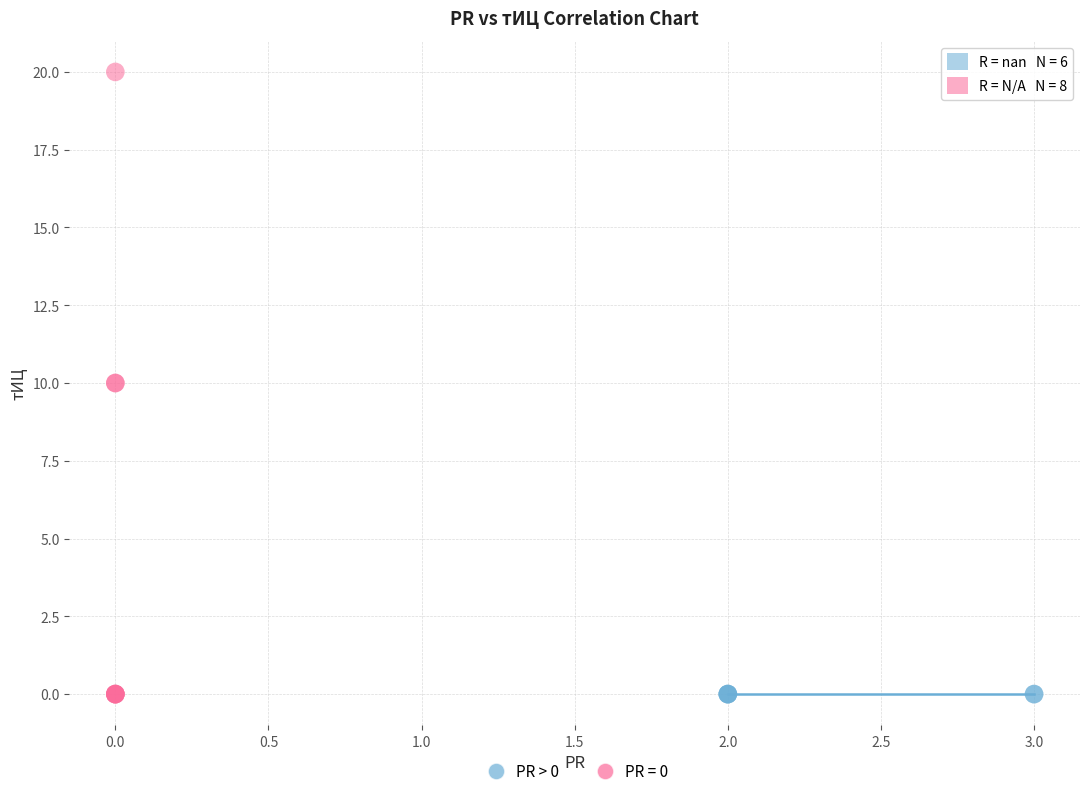

Which series contains the highest Y value?

PR = 0